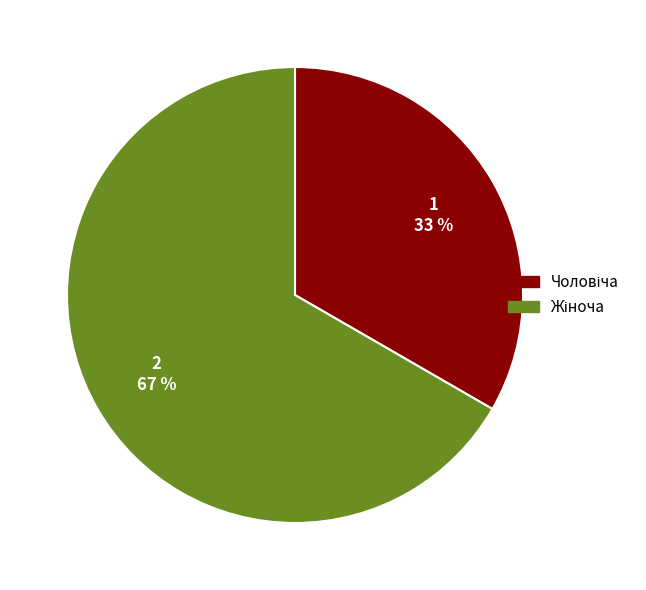

Is there any slice that represents more than half of the pie?

Yes